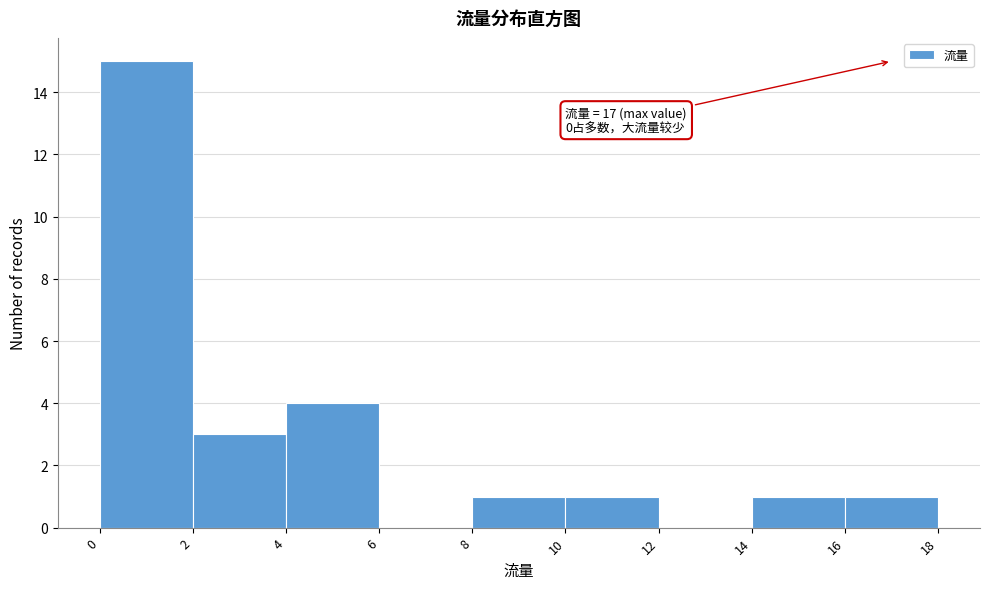

Over which range of the x-axis is the bar tallest?

0 to 2